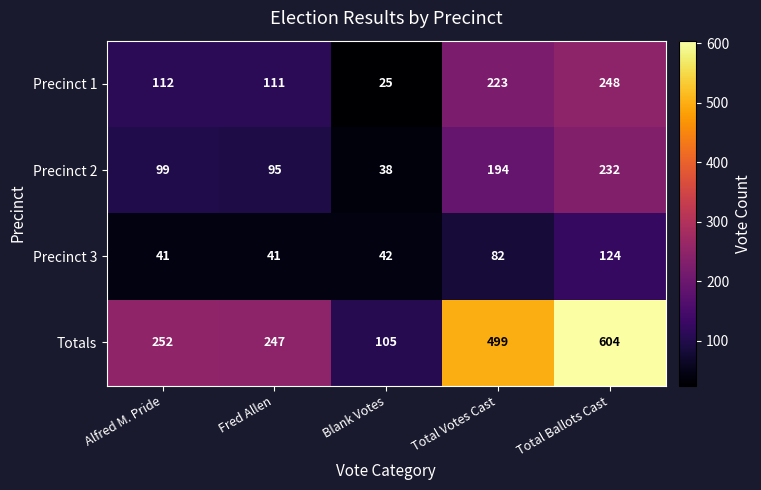

Reading left to right, list all the values displayed in this chart.

Precinct 1: 112	111	25	223	248
Precinct 2: 99	95	38	194	232
Precinct 3: 41	41	42	82	124
Totals: 252	247	105	499	604